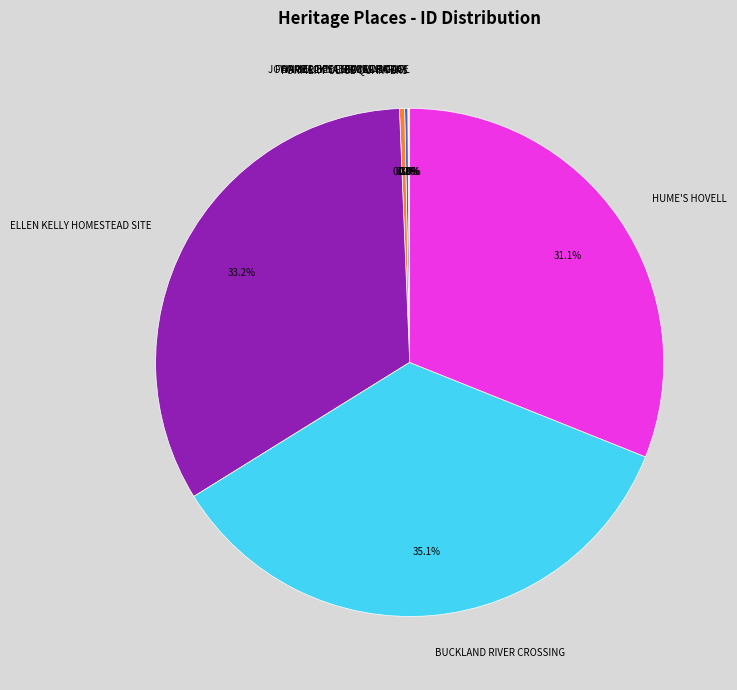

Which category has the biggest portion of the pie?

BUCKLAND RIVER CROSSING